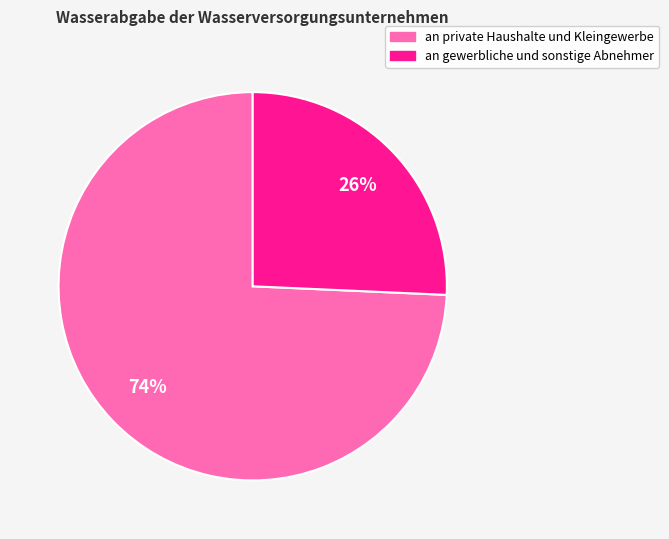

What is the smallest slice in the pie chart?

an gewerbliche und sonstige Abnehmer